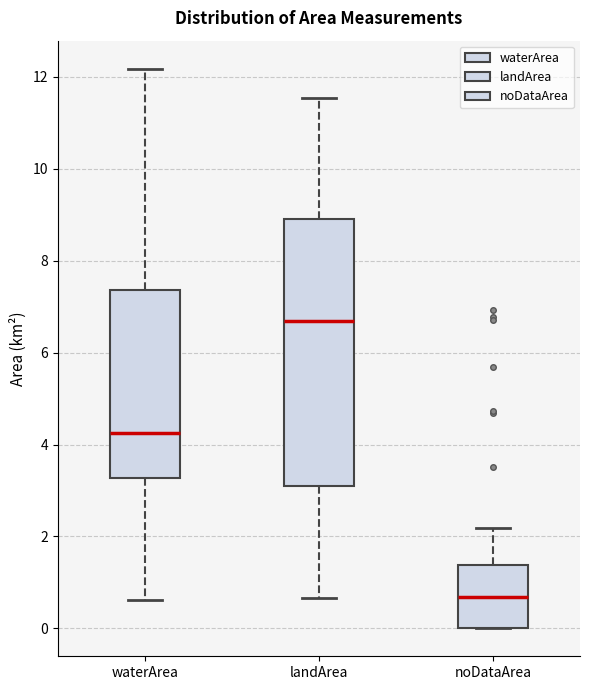

Reading left to right, transcribe this box plot: for each box, give where its median line is, the range the box spans, and where its two whiskers end, as read against the y-axis. The values are not printed on the chart, so give them approximately, as read against the axis.

waterArea: median 4.2, box 3.2 to 7.4, whiskers 0.6 to 12.2
landArea: median 6.6, box 3.0 to 9.0, whiskers 0.6 to 11.6
noDataArea: median 0.6, box 0.0 to 1.4, whiskers 0.0 to 2.2